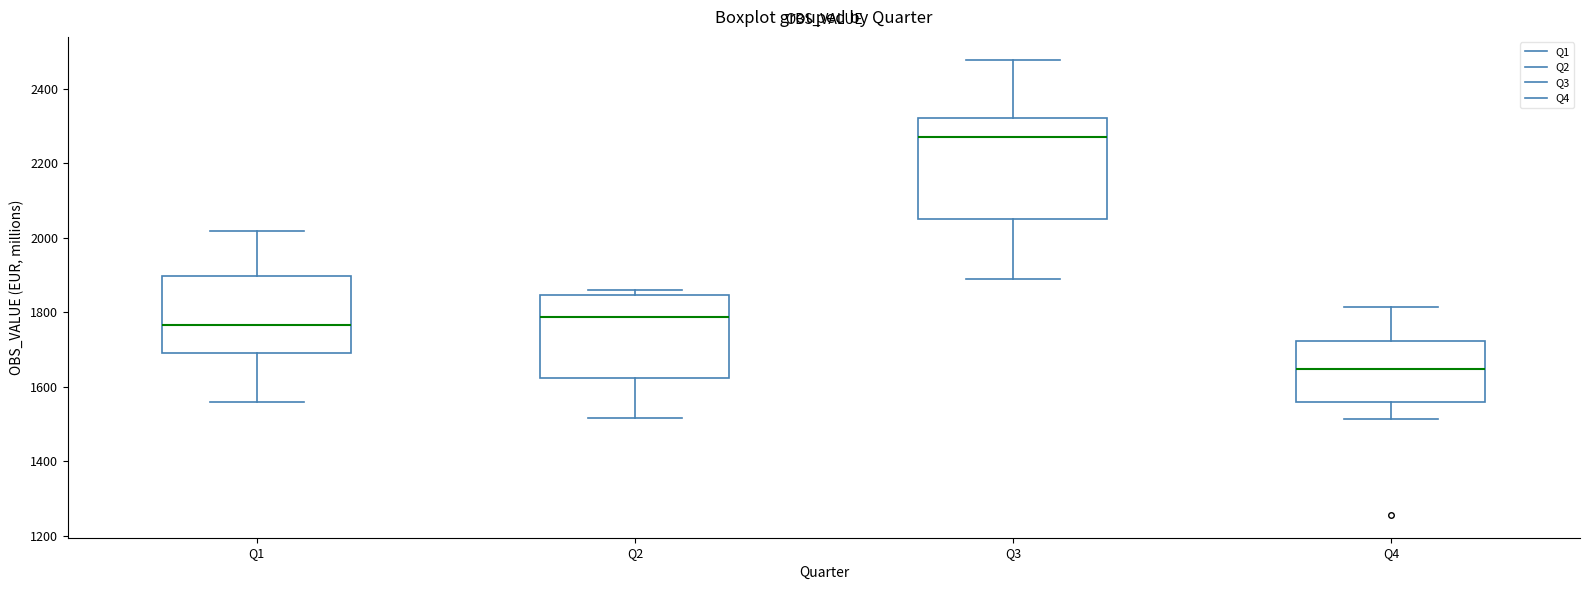

Comparing the boxes themselves (not the whiskers), which one is the tallest?

Q3